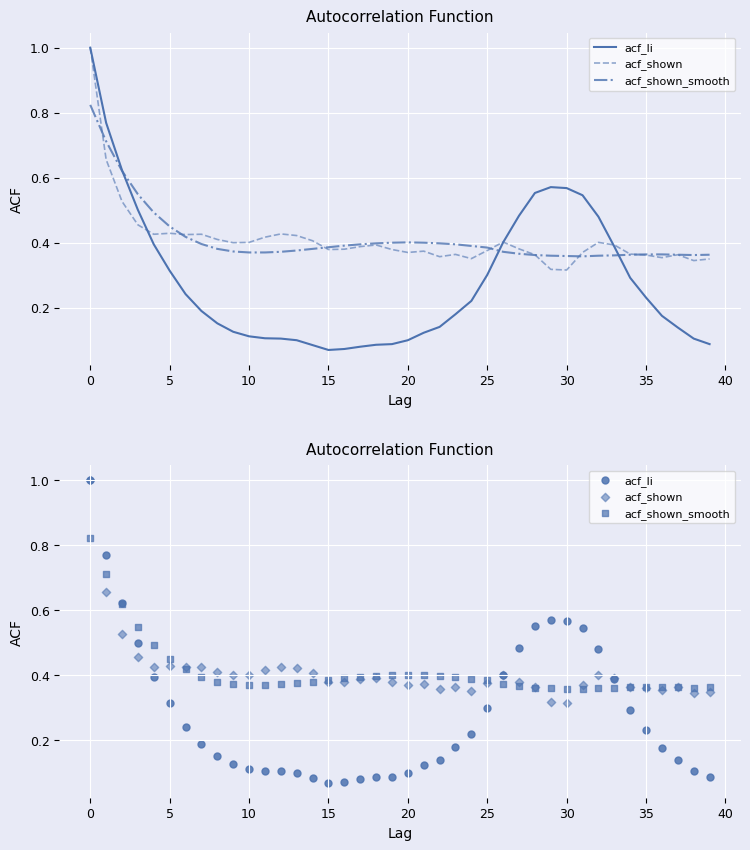

What is the total value across all series at 27?

1.2